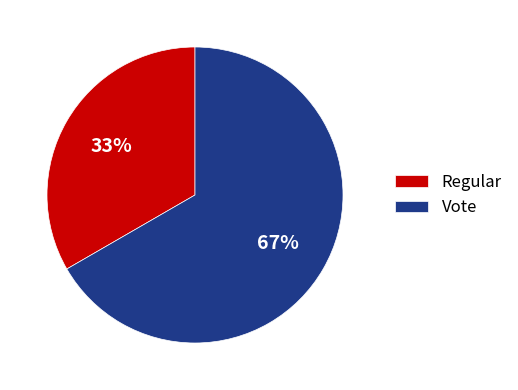

Which slice is the smallest?

Regular